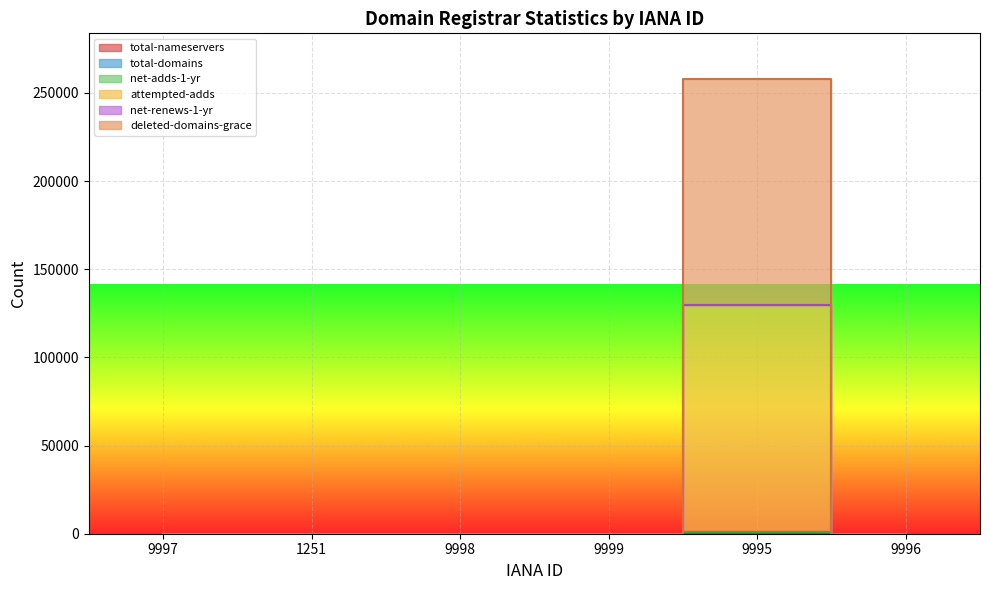

What is the label of the 4th point from the right?

9998